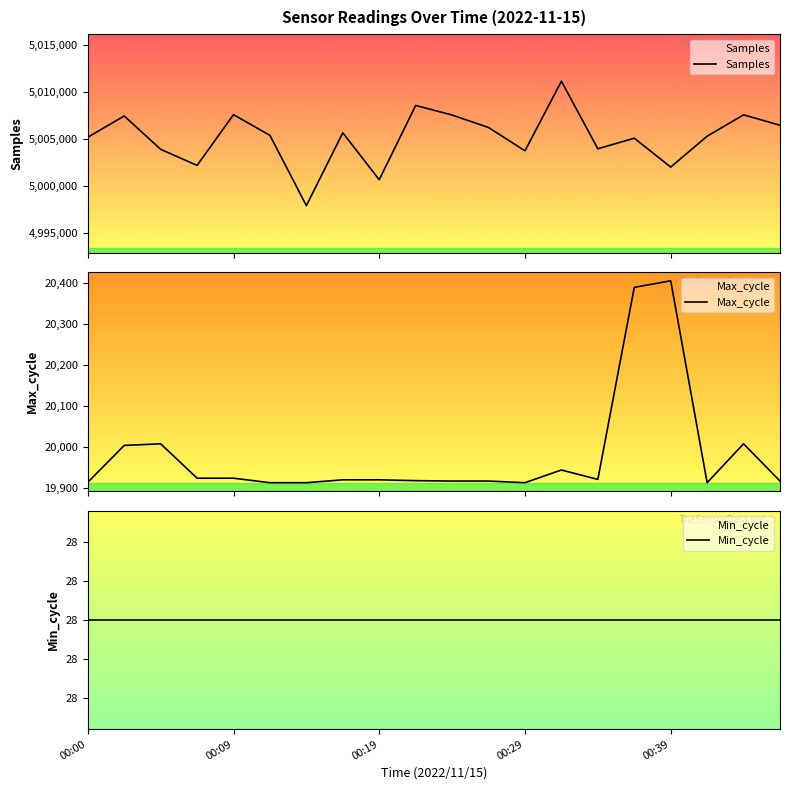

What value does the Max_cycle series have at 17?

19913